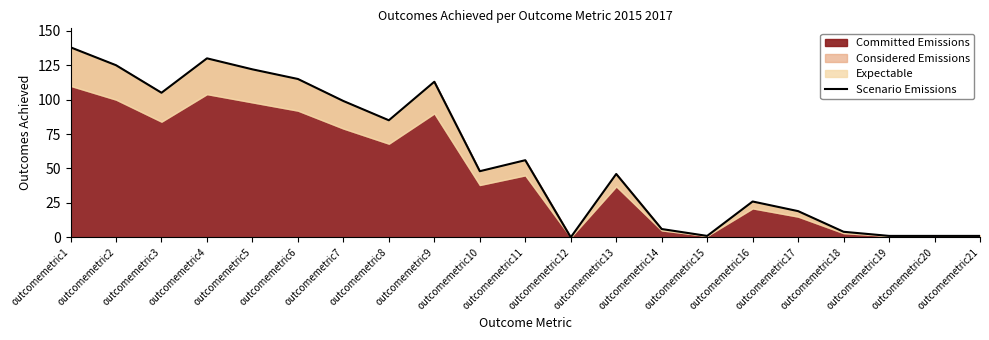

How many interior local valleys (lower than both neighbors) does the data have?

5